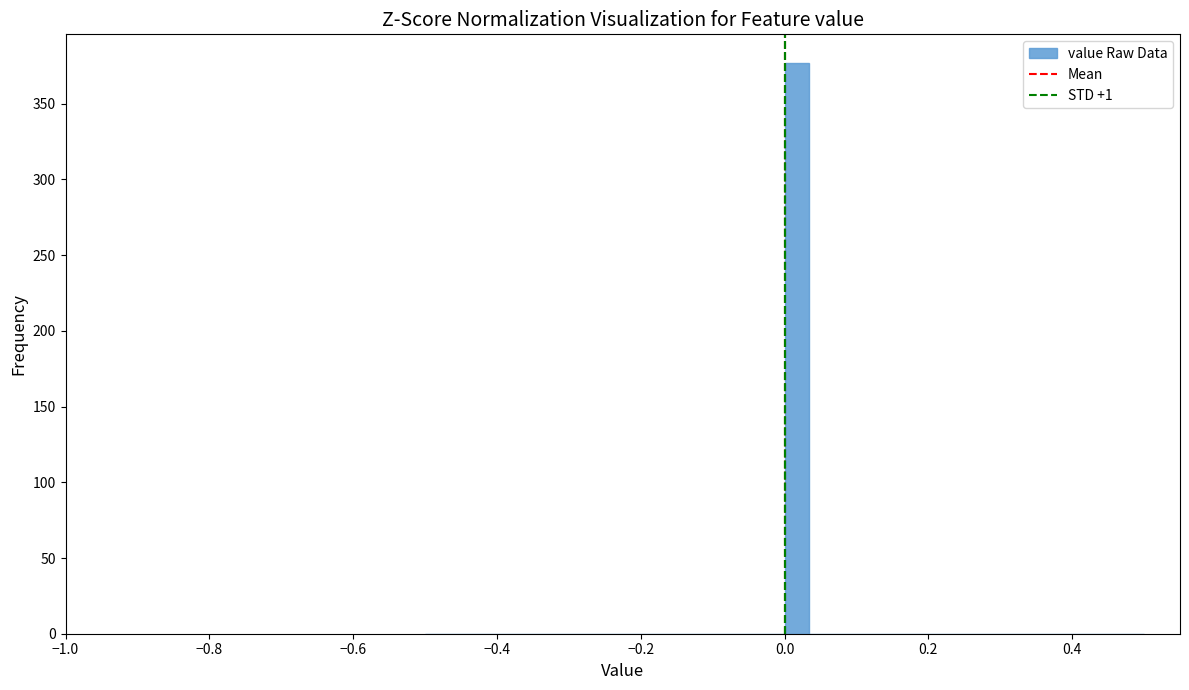

Read against the x-axis, roughly where is the centre of the tallest bar?

0.02